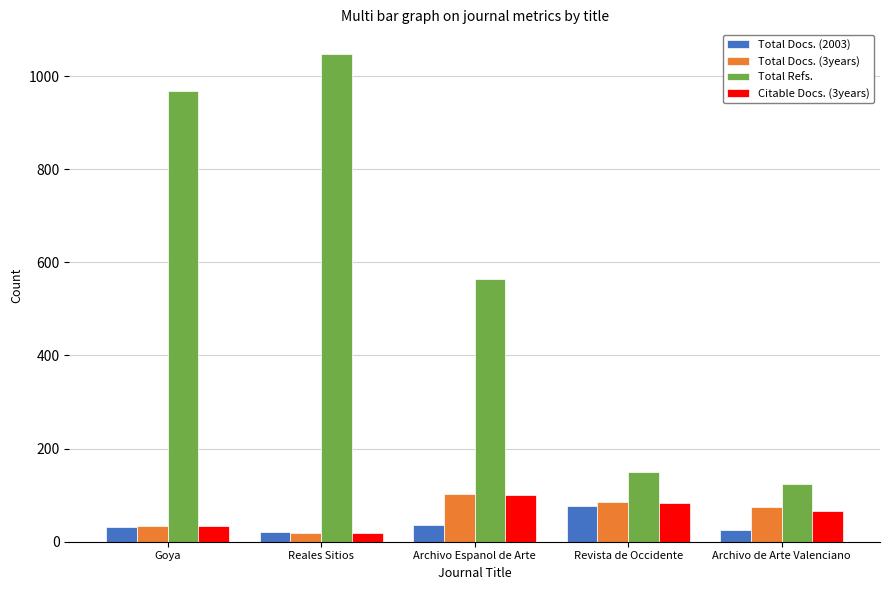

Which series has the largest total across all categories?

Total Refs.